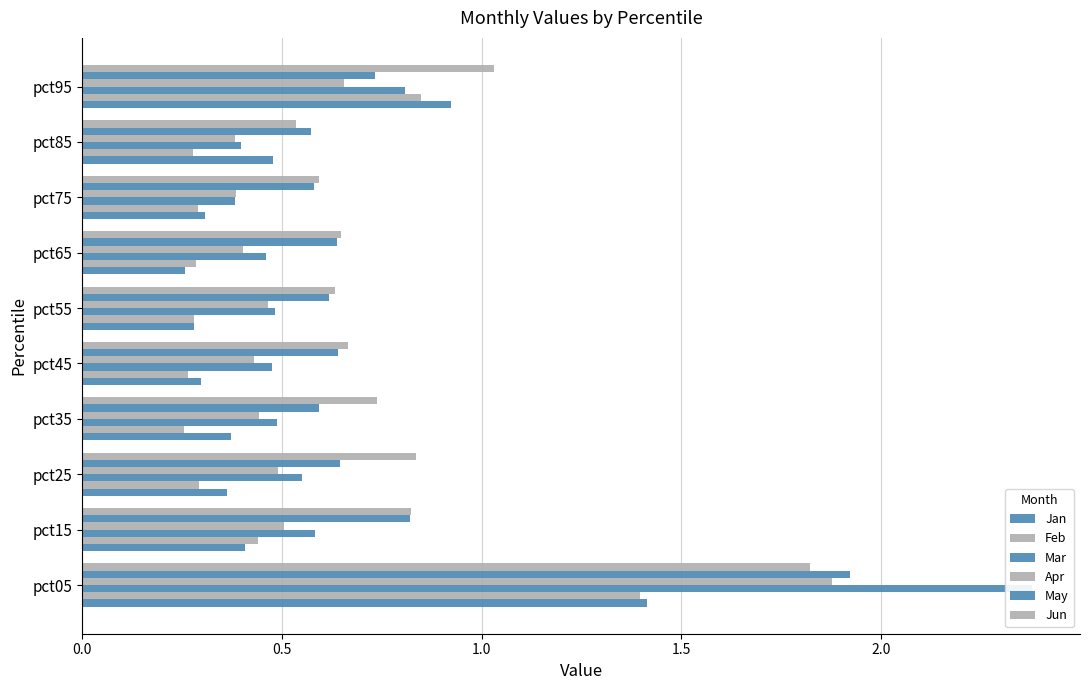

What is the label of the 6th bar from the right?

2.0